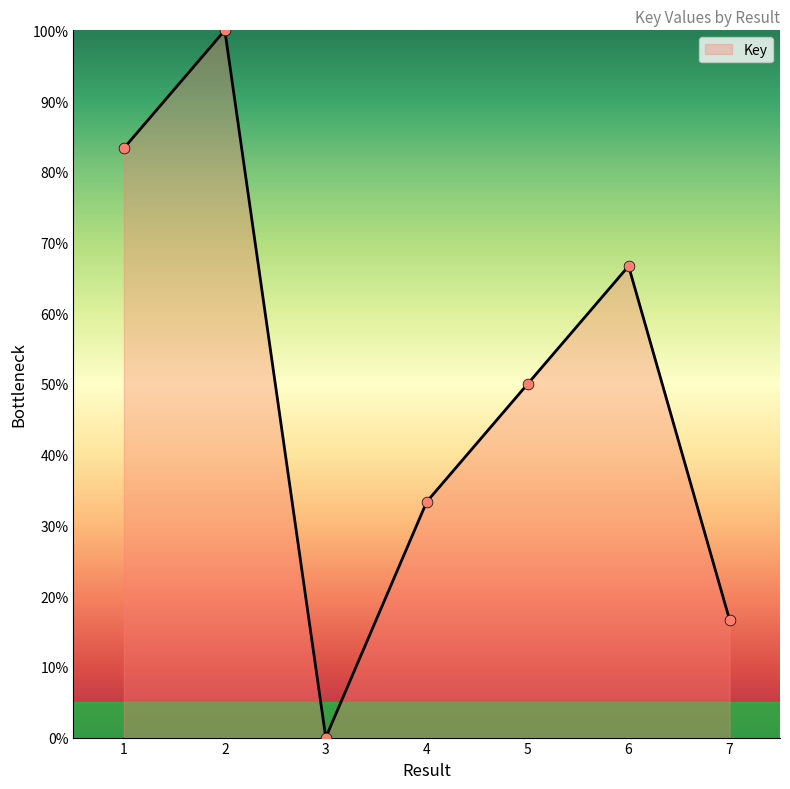

What is the change in value from 1 to 4?

-50.0